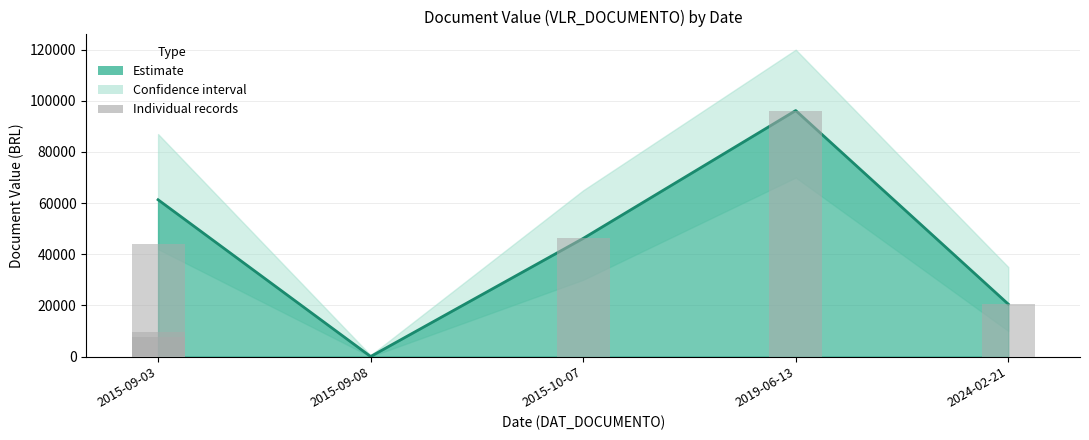

Read the value at 2019-06-13.

96193.6